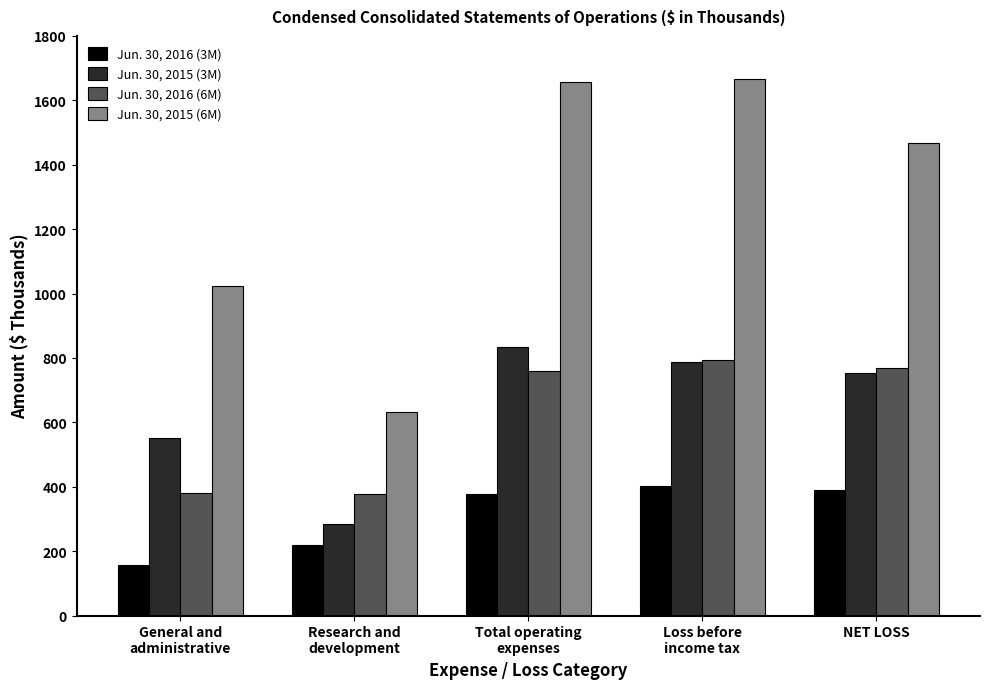

List the series in order of their peak value, lowest first.

Jun. 30, 2016 (3M), Jun. 30, 2016 (6M), Jun. 30, 2015 (3M), Jun. 30, 2015 (6M)